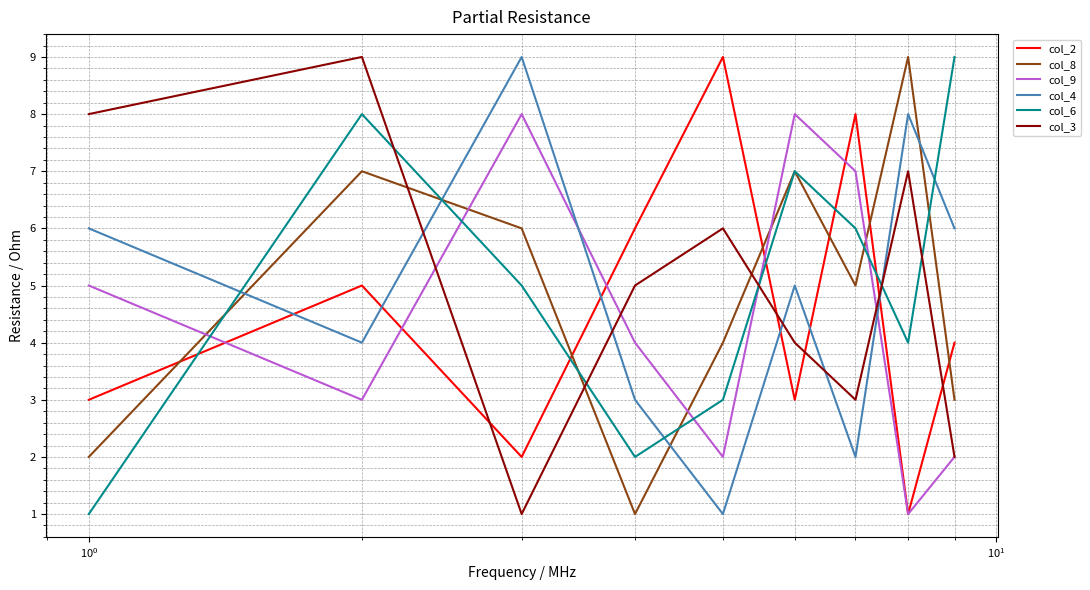

True or false: col_4 and col_2 cross at least once.

True